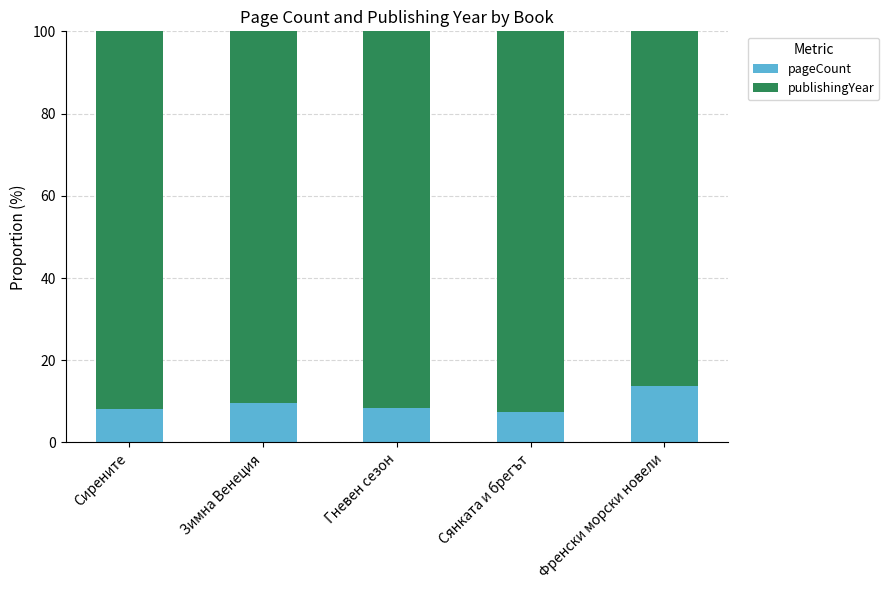

What is the total value across all series at Сирените?

100.0